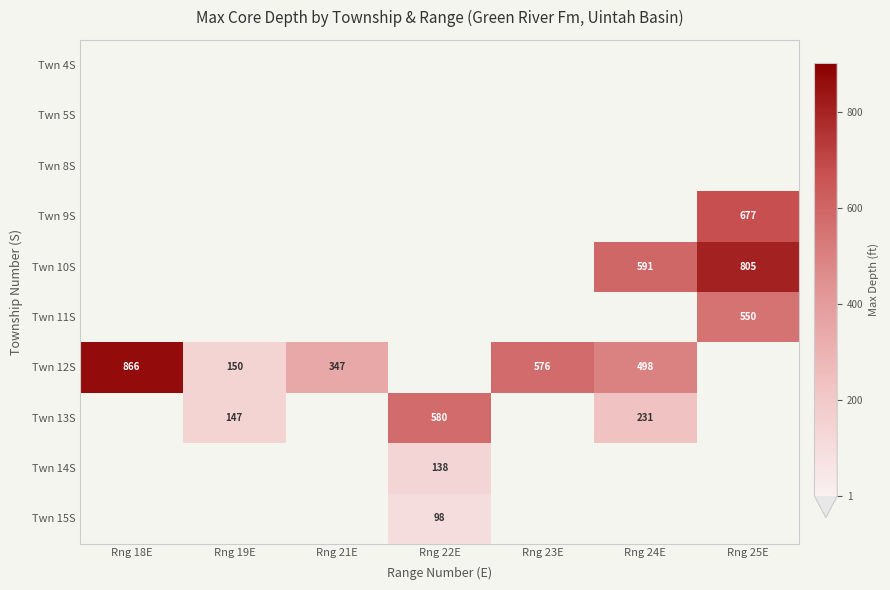

The value of Twn 12S at Rng 23E is 296. True or false?

False